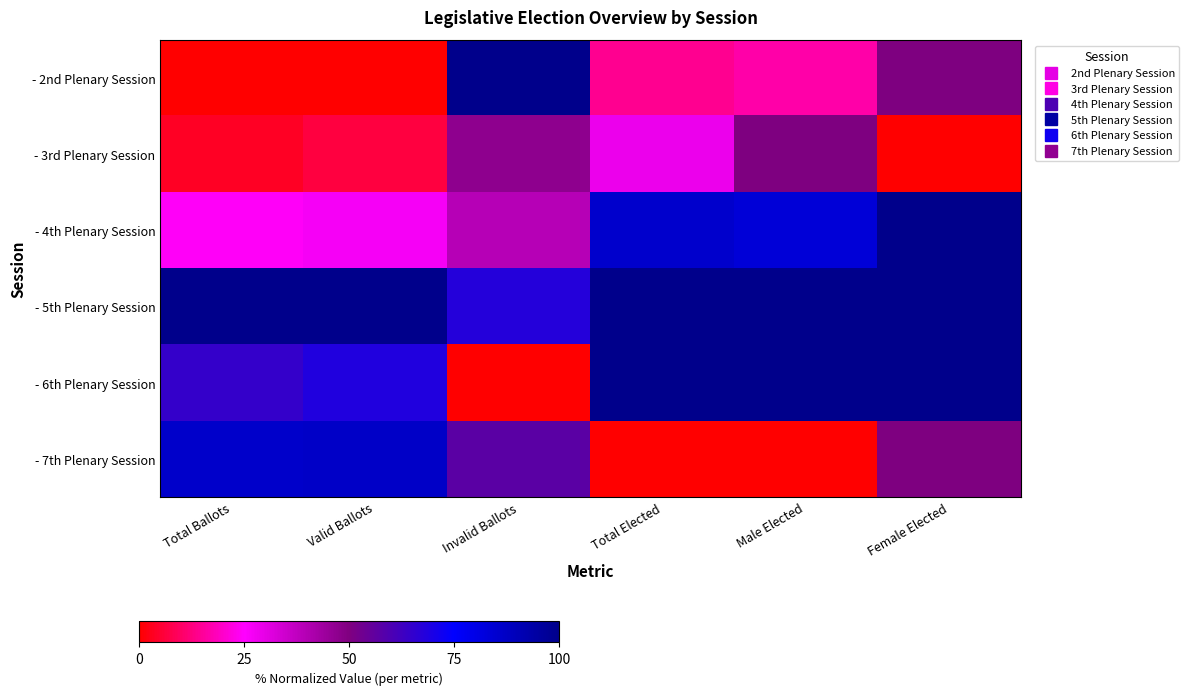

Which label corresponds to the smallest value in the chart?

Total Ballots